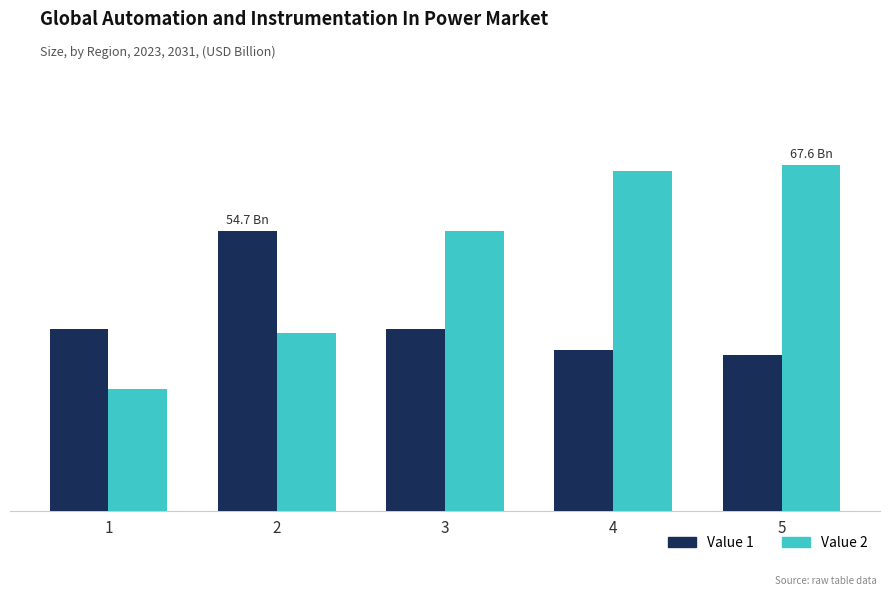

True or false: Value 2 has a value of 66.5 at 4.

True